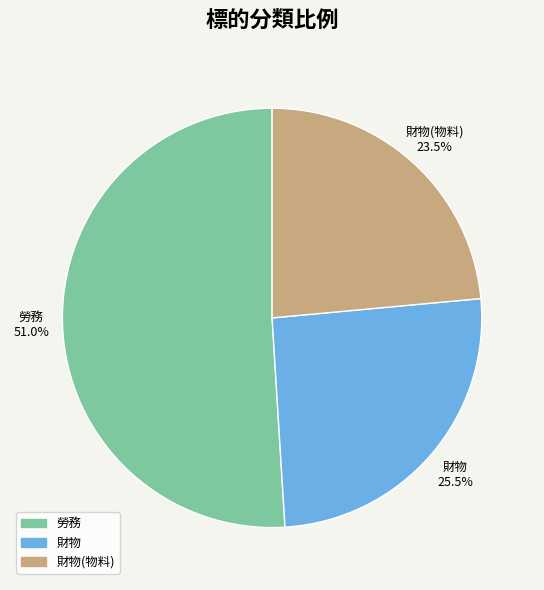

Is there a majority slice in this chart?

Yes